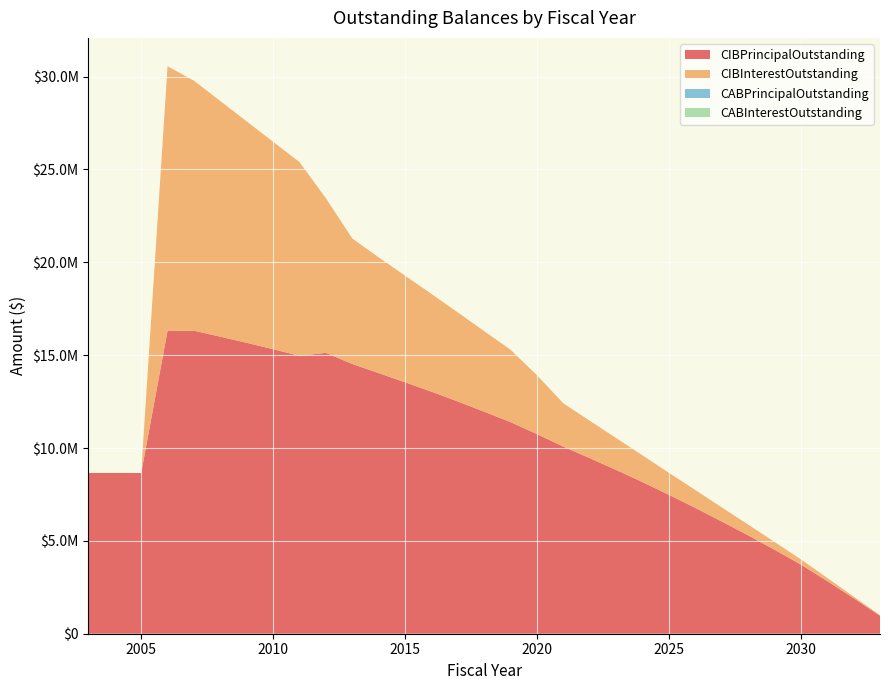

Reading right to left, extract all data points from this chart.

CIBPrincipalOutstanding: 970000.0	1915000.0	2835000.0	3725000.0	4525000.0	5300000.0	6045000.0	6775000.0	7480000.0	8165000.0	8820000.0	9455000.0	10075000.0	10750000.0	11395000.0	11955000.0	12505000.0	13035000.0	13540000.0	14035000.0	14525000.0	15125000.0	14965000.0	15320000.0	15665000.0	15995000.0	16315000.0	16315000.0	8655000.0	8655000.0	8655000.0
CIBInterestOutstanding: 29100.0	86550.0	171600.0	283350.0	419100.0	578100.0	759450.0	962700.0	1187100.0	1438900.0	1716900.0	2013950.0	2329600.0	3169800.0	3895650.0	4337350.0	4795550.0	5264350.0	5743250.0	6232050.0	6760200.0	8326223.3	10431675.0	11170645.0	11923070.0	12688035.0	13464840.0	14241645.0	0.0	0.0	0.0
CABPrincipalOutstanding: 0.0	0.0	0.0	0.0	0.0	0.0	0.0	0.0	0.0	0.0	0.0	0.0	0.0	0.0	0.0	0.0	0.0	0.0	0.0	0.0	0.0	0.0	0.0	0.0	0.0	0.0	0.0	0.0	0.0	0.0	0.0
CABInterestOutstanding: 0.0	0.0	0.0	0.0	0.0	0.0	0.0	0.0	0.0	0.0	0.0	0.0	0.0	0.0	0.0	0.0	0.0	0.0	0.0	0.0	0.0	0.0	0.0	0.0	0.0	0.0	0.0	0.0	0.0	0.0	0.0